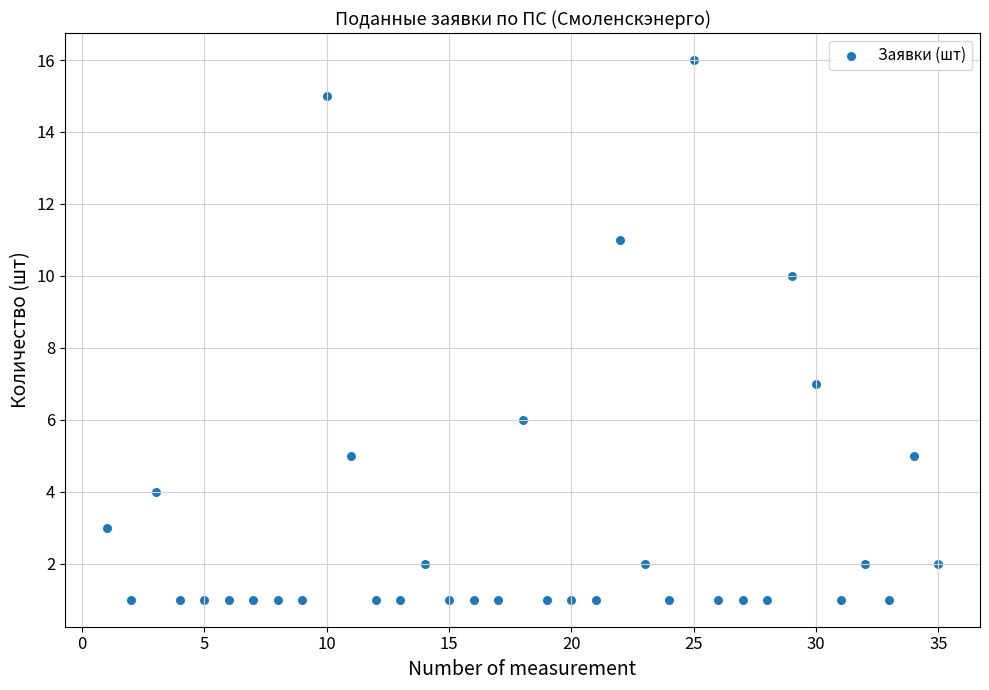

What Y value in the scatter plot is closest to 8?

7